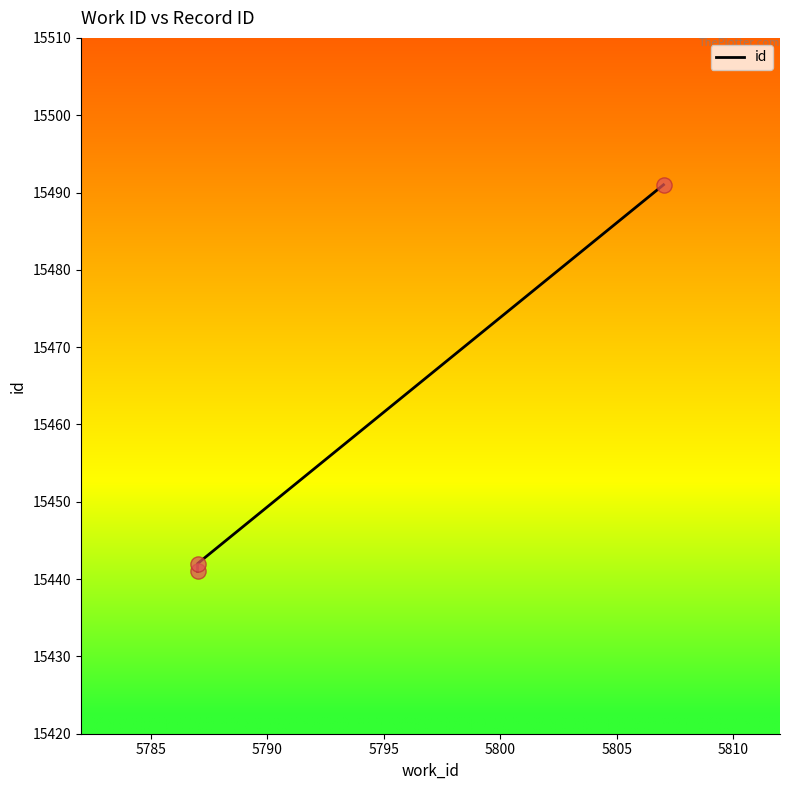

What is the ratio of the value at 5785 to the value at 5790?

1.0